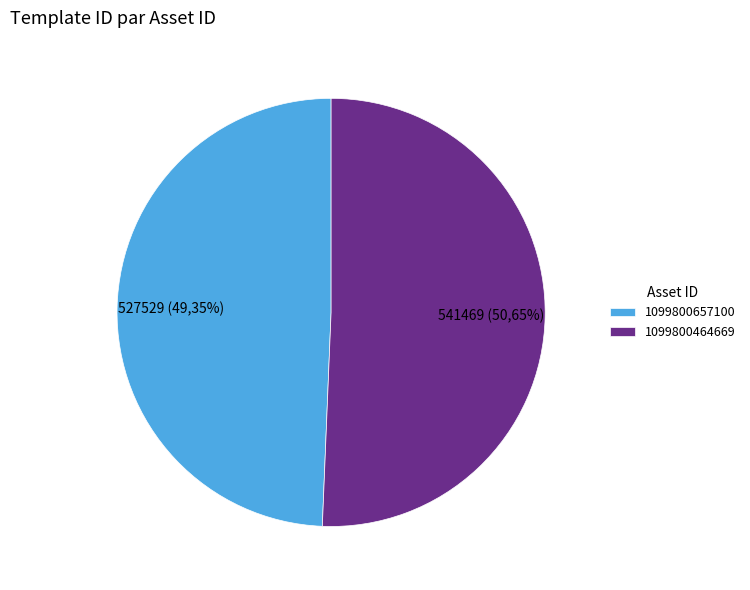

Which has a higher value, 1099800464669 or 1099800657100?

1099800464669